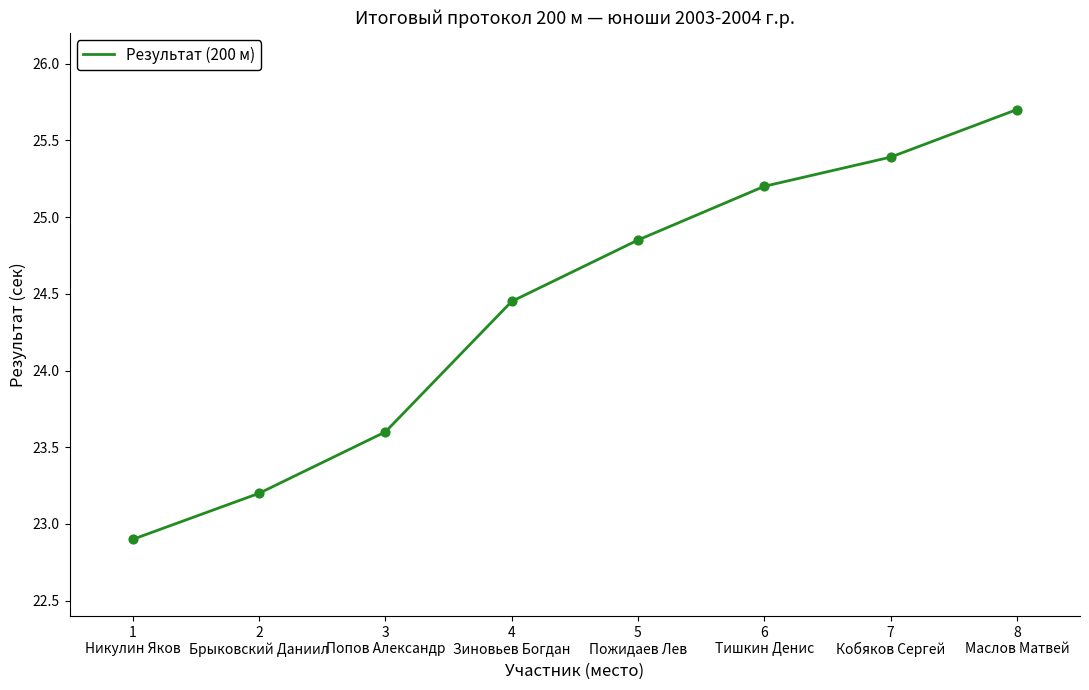

Approximately how many times larger is the value at 4
Зиновьев Богдан compared to 1
Никулин Яков?

1.1